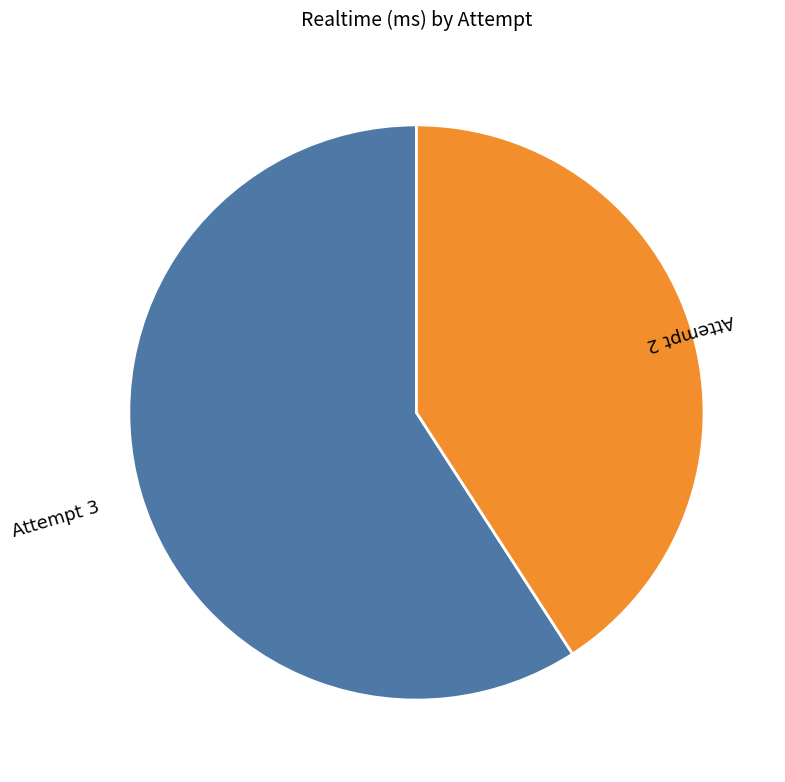

Is there a majority slice in this chart?

Yes